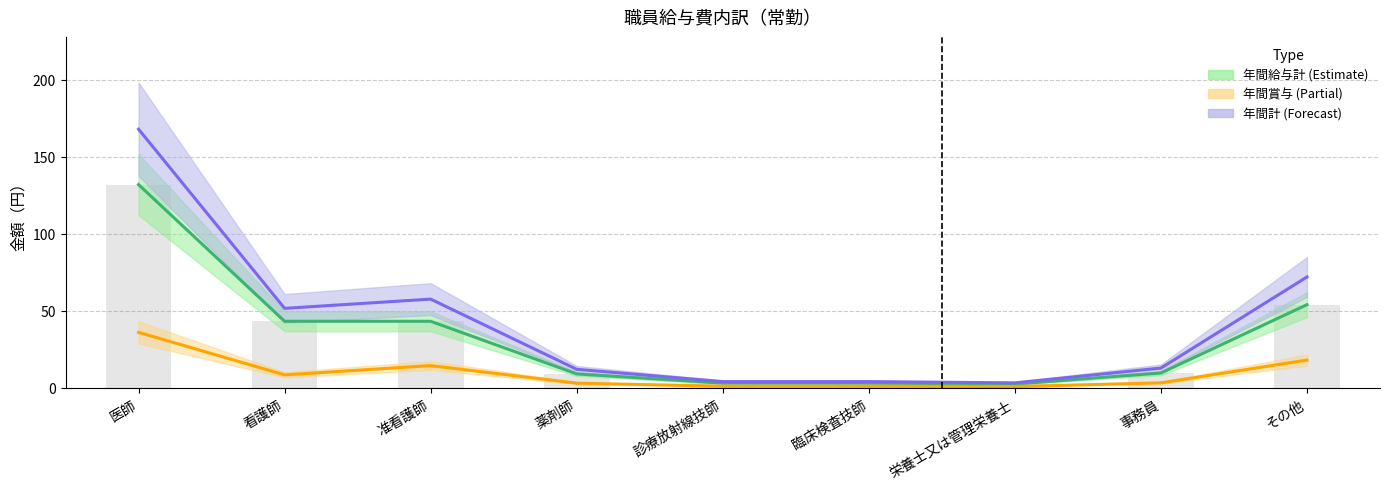

What is the difference between the 年間給与計 (Estimate) values at 栄養士又は管理栄養士 and 薬剤師?

6.6